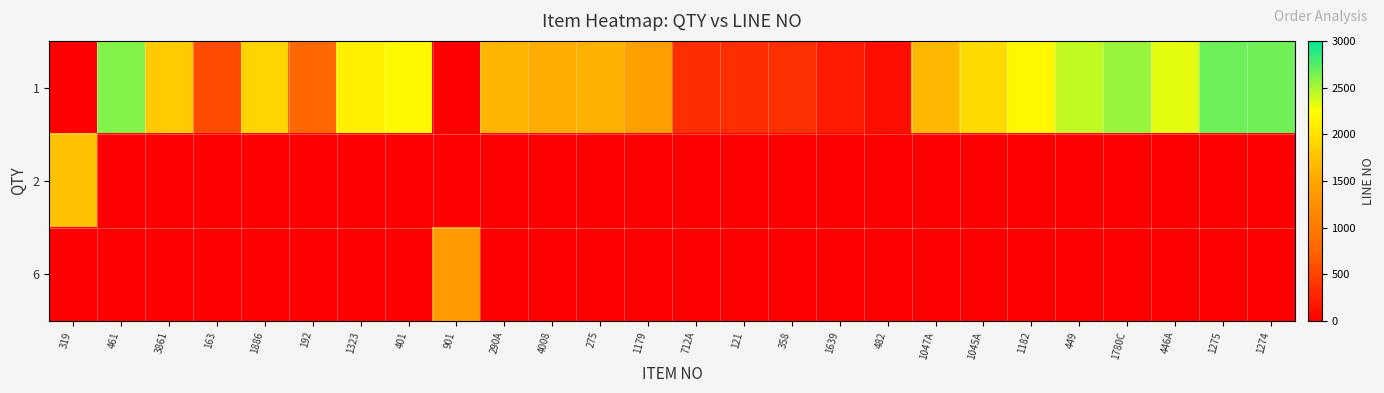

Reading left to right, extract all data points from this chart.

1: 319=0	461=2610	3861=1814	163=564	1886=1893	192=785	1323=2132	401=2197	901=0	290A=1639	4008=1570	275=1600	1179=1435	712A=346	121=348	358=361	1639=210	482=110	1047A=1663	1045A=1938	1182=2186	449=2423	1780C=2547	446A=2321	1275=2673	1274=2669
2: 319=1738	461=0	3861=0	163=0	1886=0	192=0	1323=0	401=0	901=0	290A=0	4008=0	275=0	1179=0	712A=0	121=0	358=0	1639=0	482=0	1047A=0	1045A=0	1182=0	449=0	1780C=0	446A=0	1275=0	1274=0
6: 319=0	461=0	3861=0	163=0	1886=0	192=0	1323=0	401=0	901=1376	290A=0	4008=0	275=0	1179=0	712A=0	121=0	358=0	1639=0	482=0	1047A=0	1045A=0	1182=0	449=0	1780C=0	446A=0	1275=0	1274=0